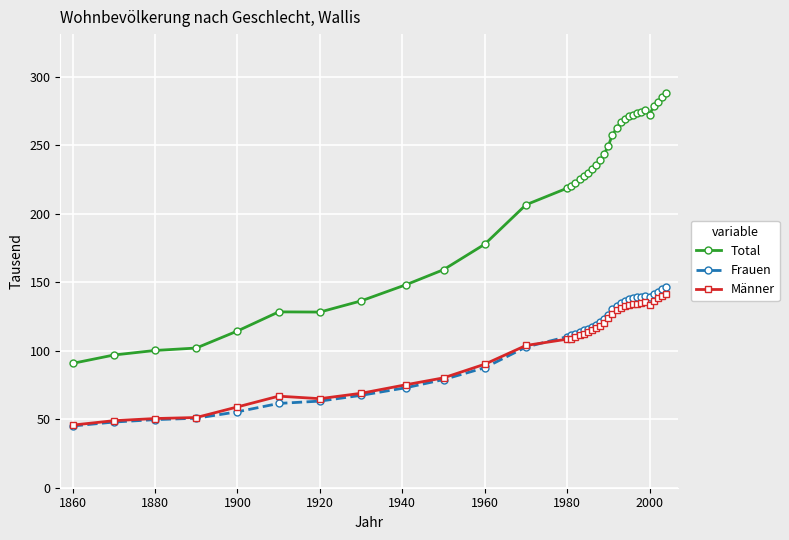

Which series has the largest range (max minus min)?

Total